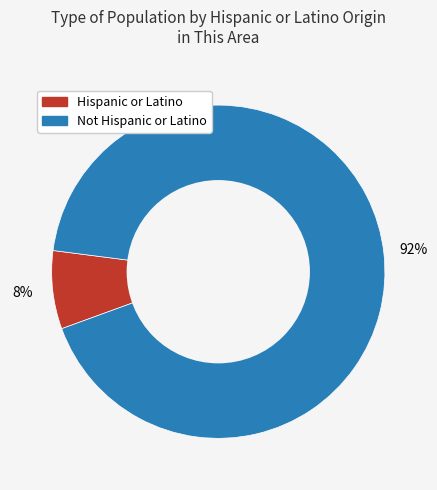

Is the sum of Not Hispanic or Latino and Hispanic or Latino greater than half?

Yes